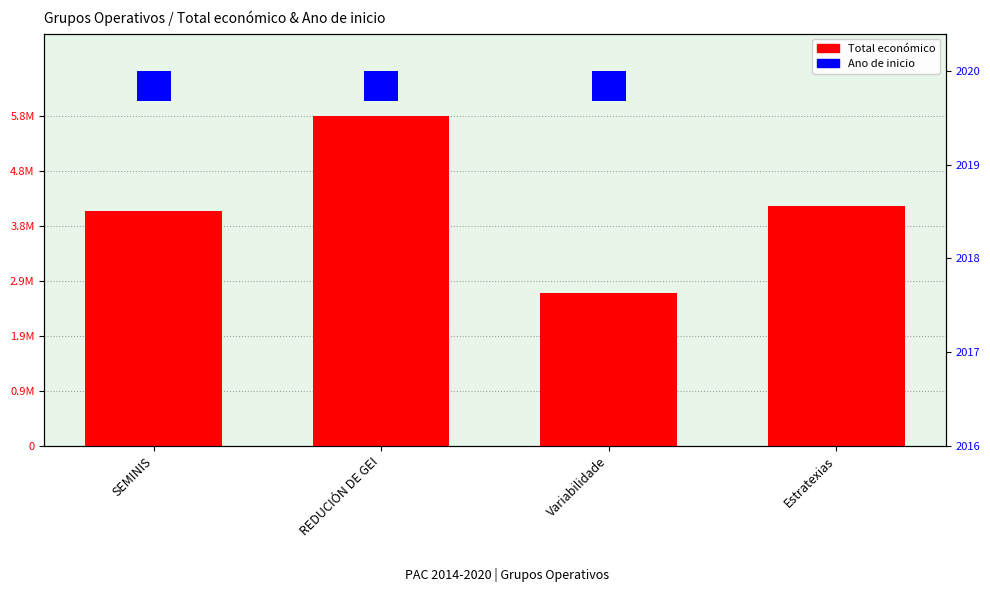

What is the label of the 1st bar from the right?

Estratexias